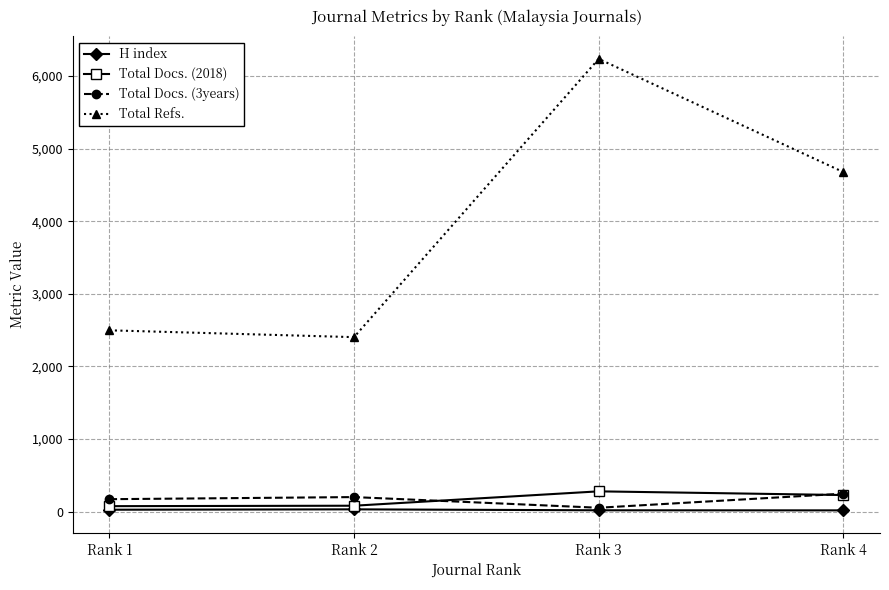

What is the value of the Total Docs. (2018) point at the 1st from the left?

76